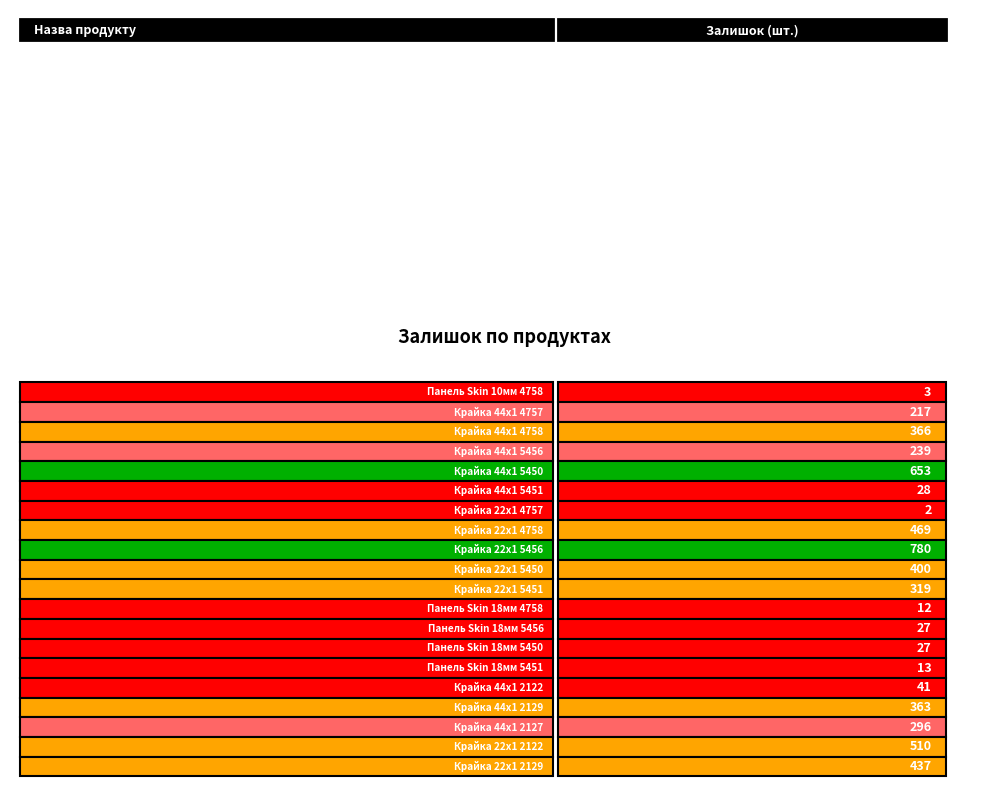

How many values exceed 296?

9